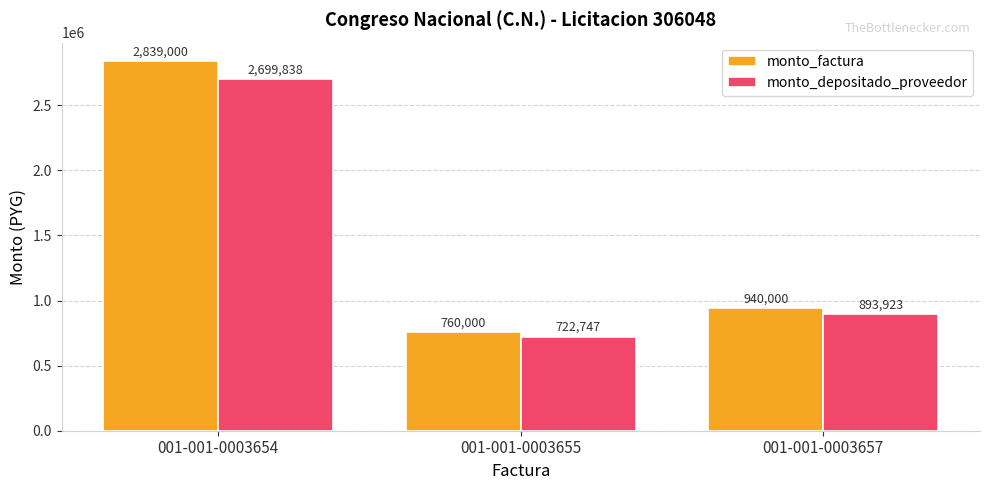

At which label is monto_factura closest to 1799500?

001-001-0003657